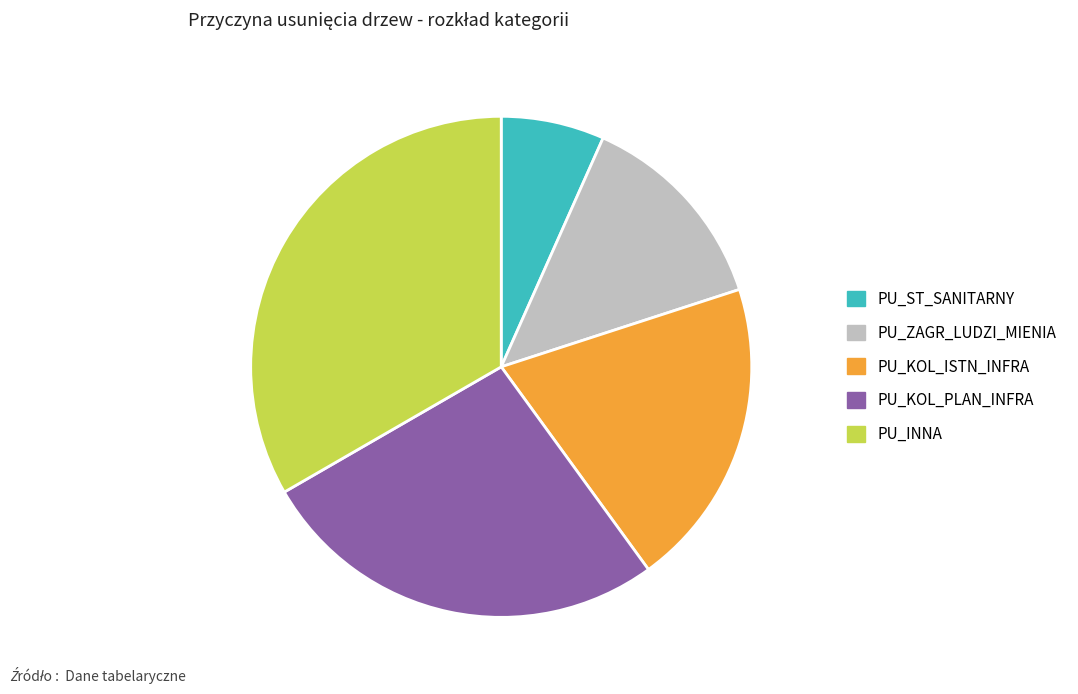

Does PU_ST_SANITARNY represent more than half of the total?

No